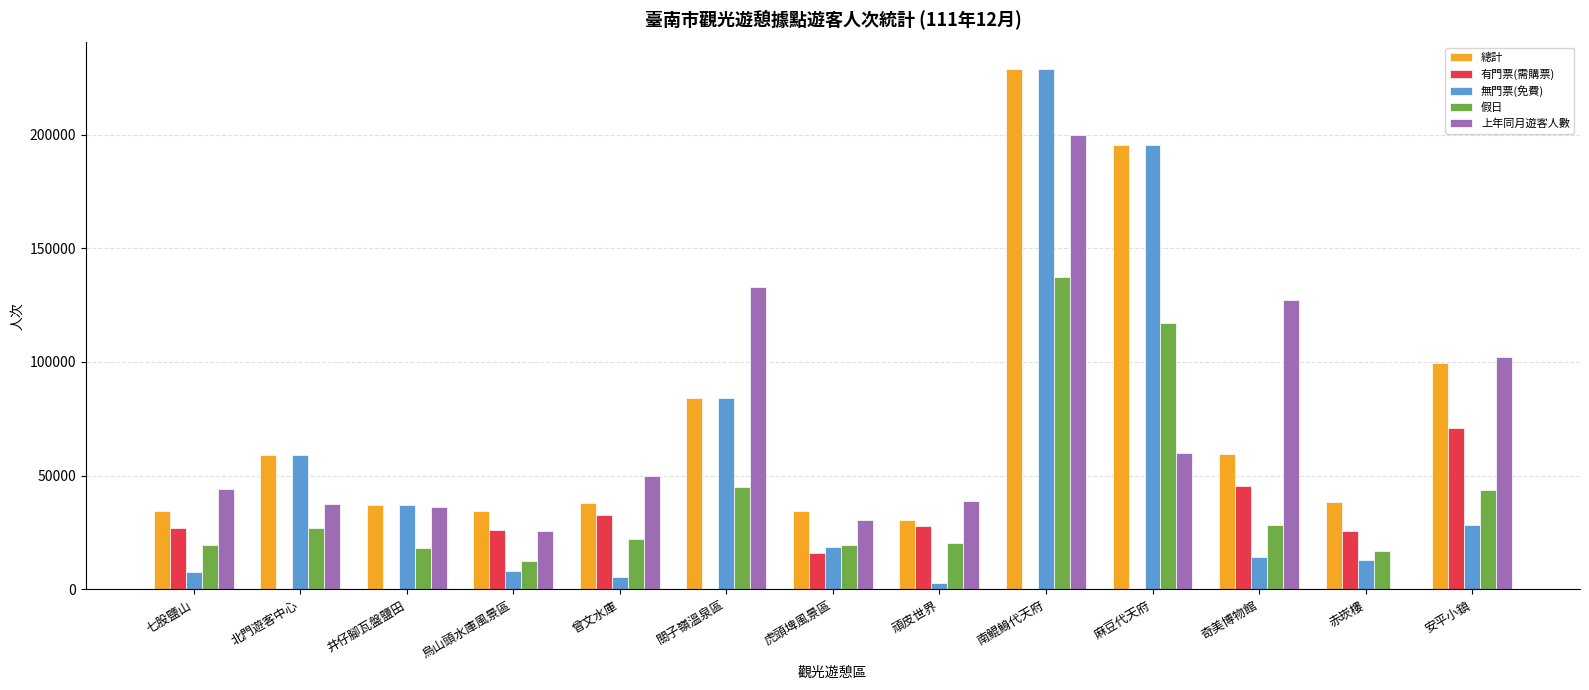

Is it true that 上年同月遊客人數 equals 229256 at 關子嶺溫泉區?

False